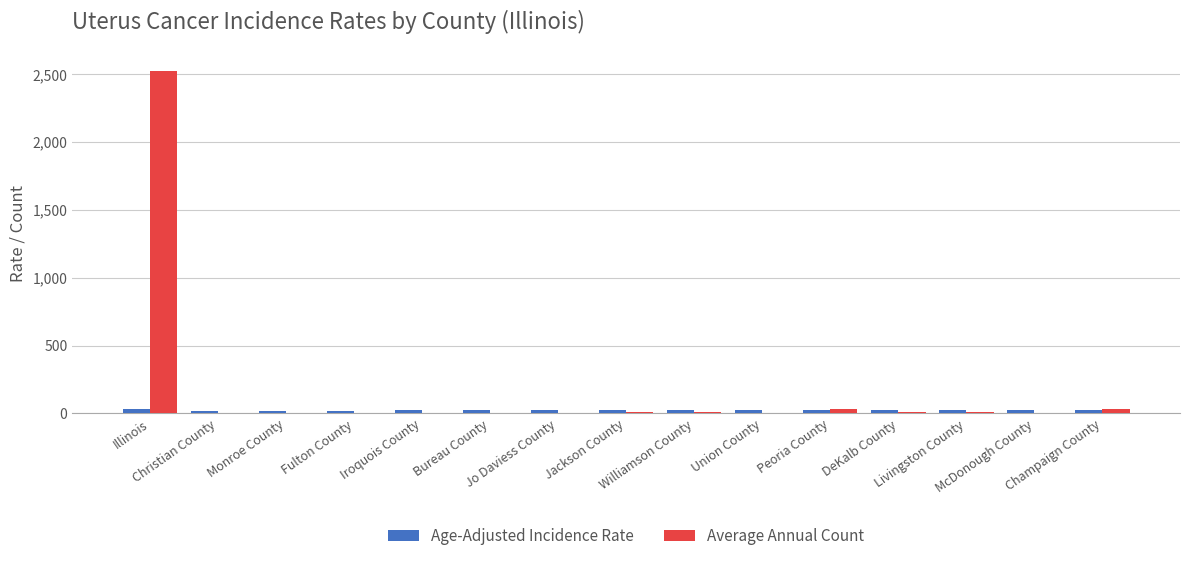

How many groups of bars are there?

15